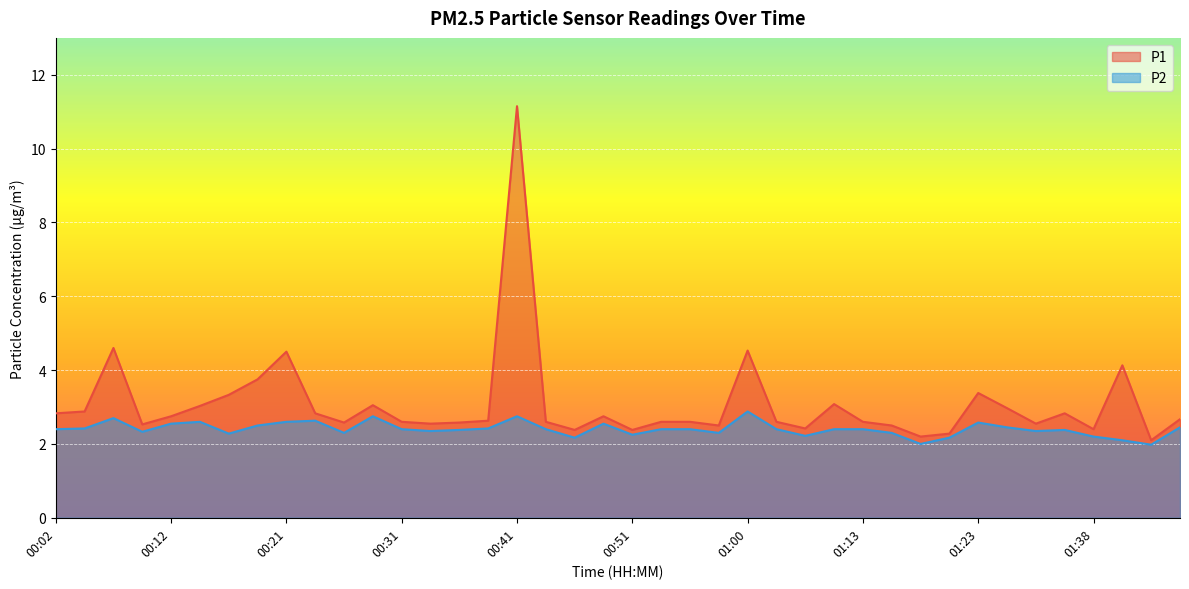

List the series in order of their overall mean, lowest first.

P2, P1